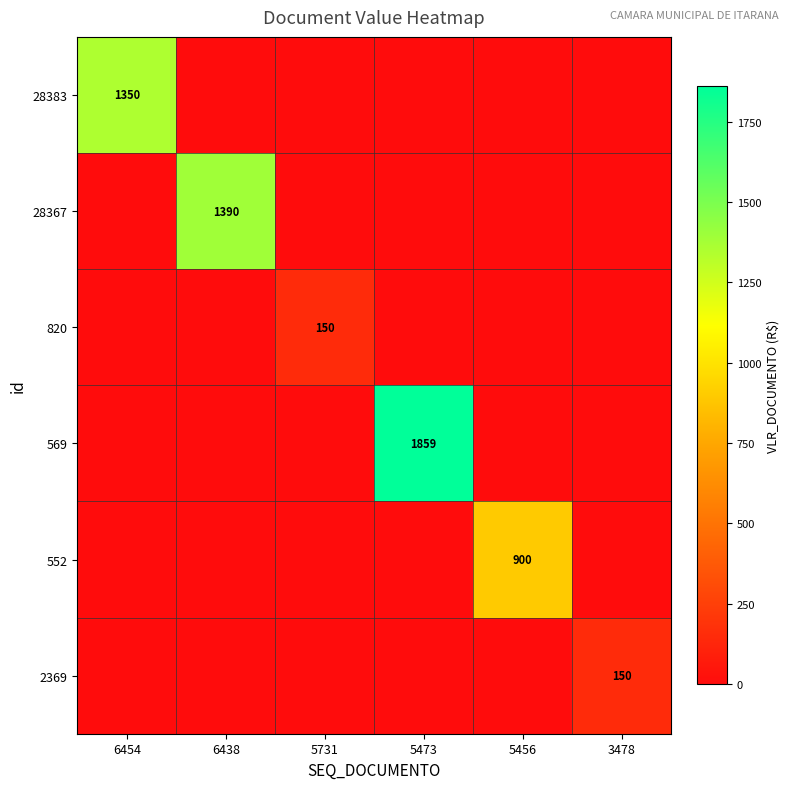

What is the greatest value displayed?

1859.5